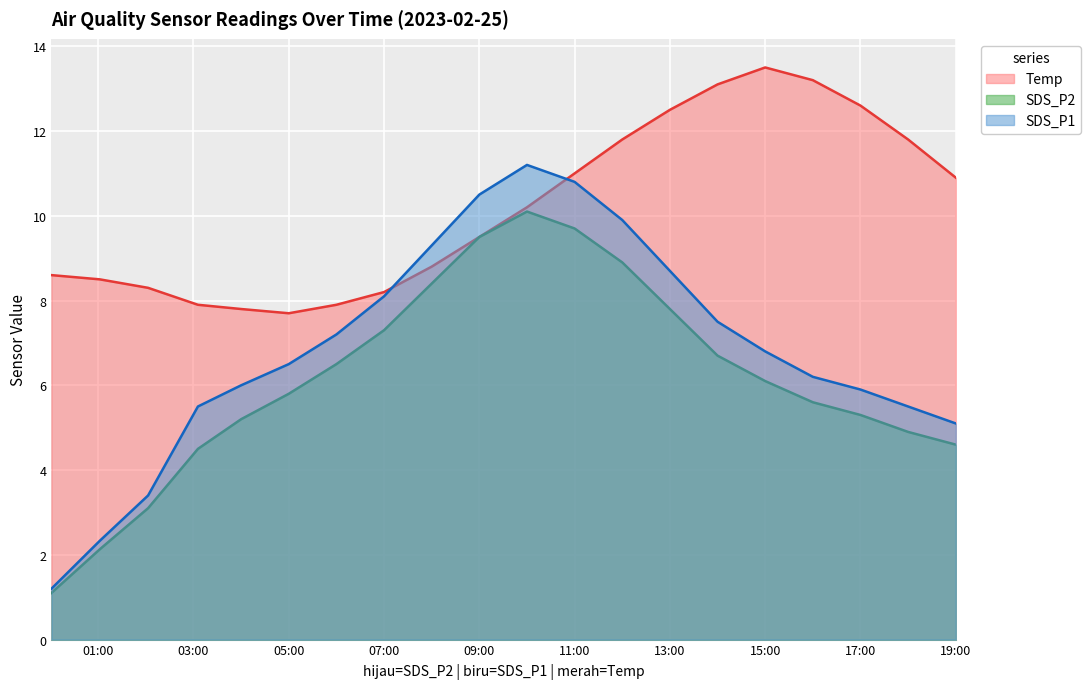

The SDS_P1 series shows 6.8 at 15:00. True or false?

True